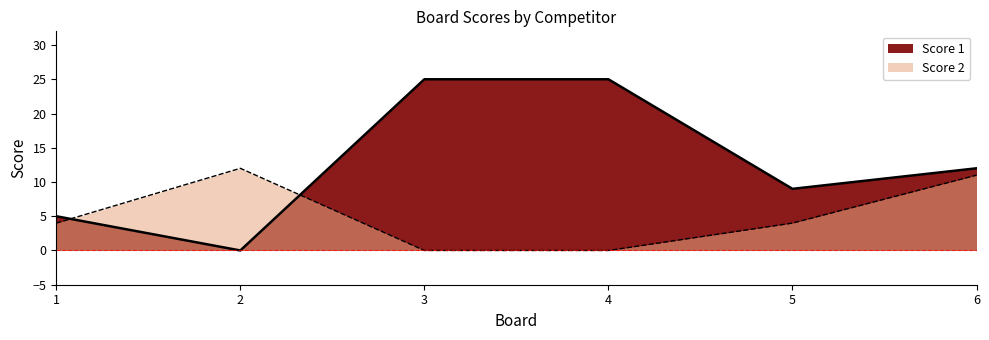

What is the value of the Score 1 line point at the 6th from the left?

12